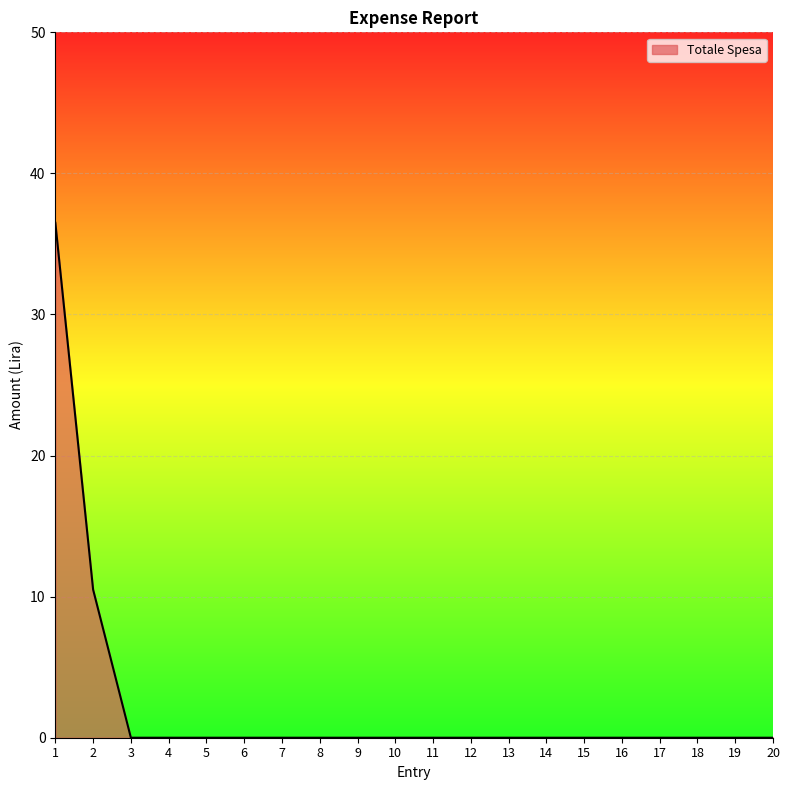

At which label is the value closest to 18?

2